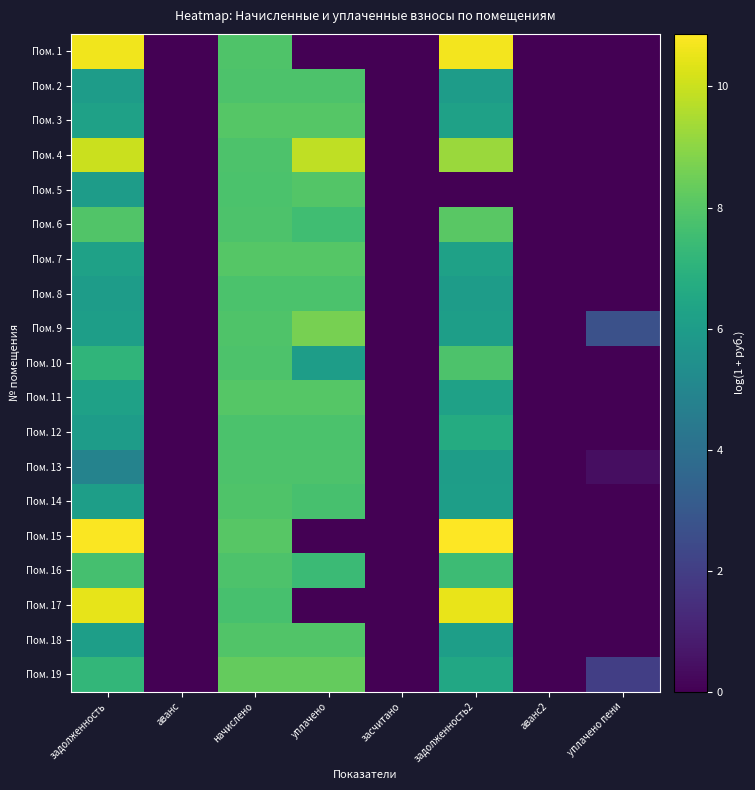

Between задолженность and уплачено, which is larger?

задолженность